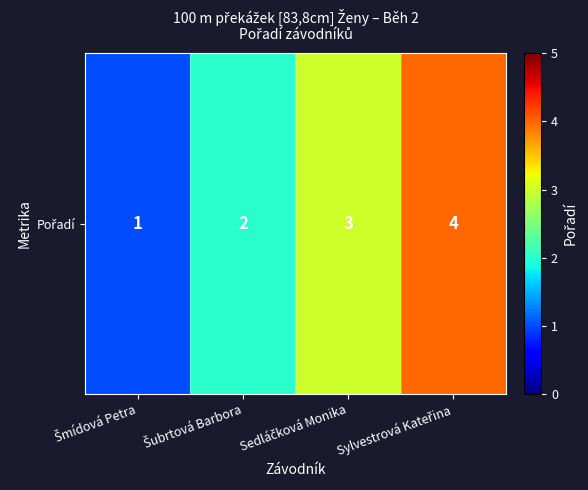

Which label corresponds to the largest value in the chart?

Sylvestrová Kateřina